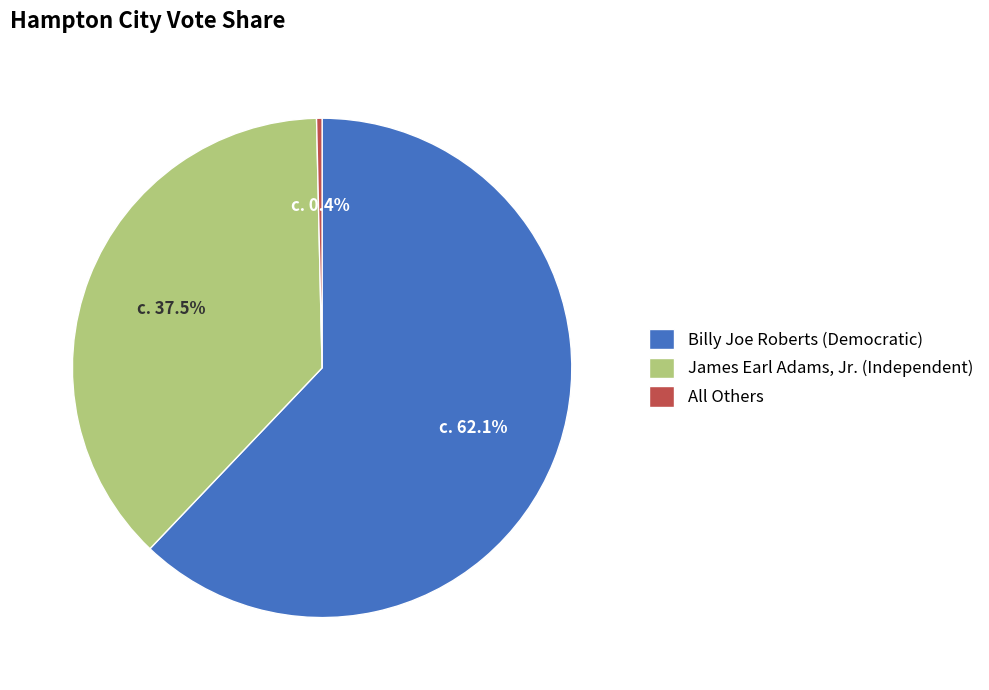

Approximately how many times larger is the value at James Earl Adams, Jr. (Independent) compared to Billy Joe Roberts (Democratic)?

0.6